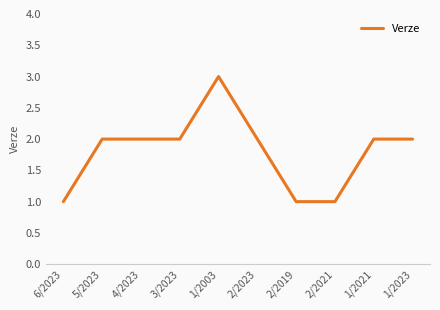

Does the chart display data point markers on the line(s)?

Yes